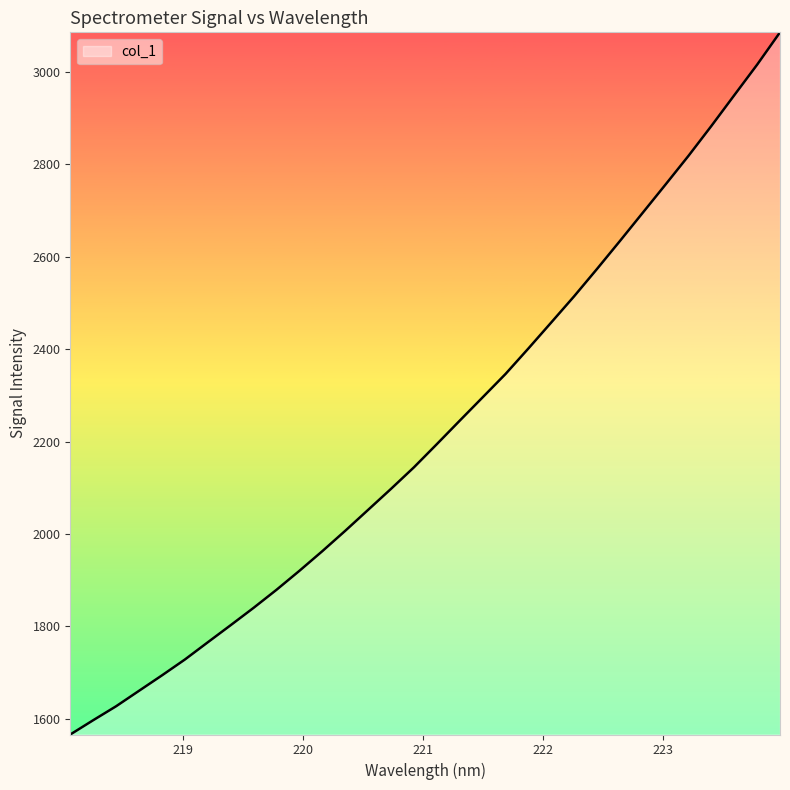

How many lines are shown in the chart?

1